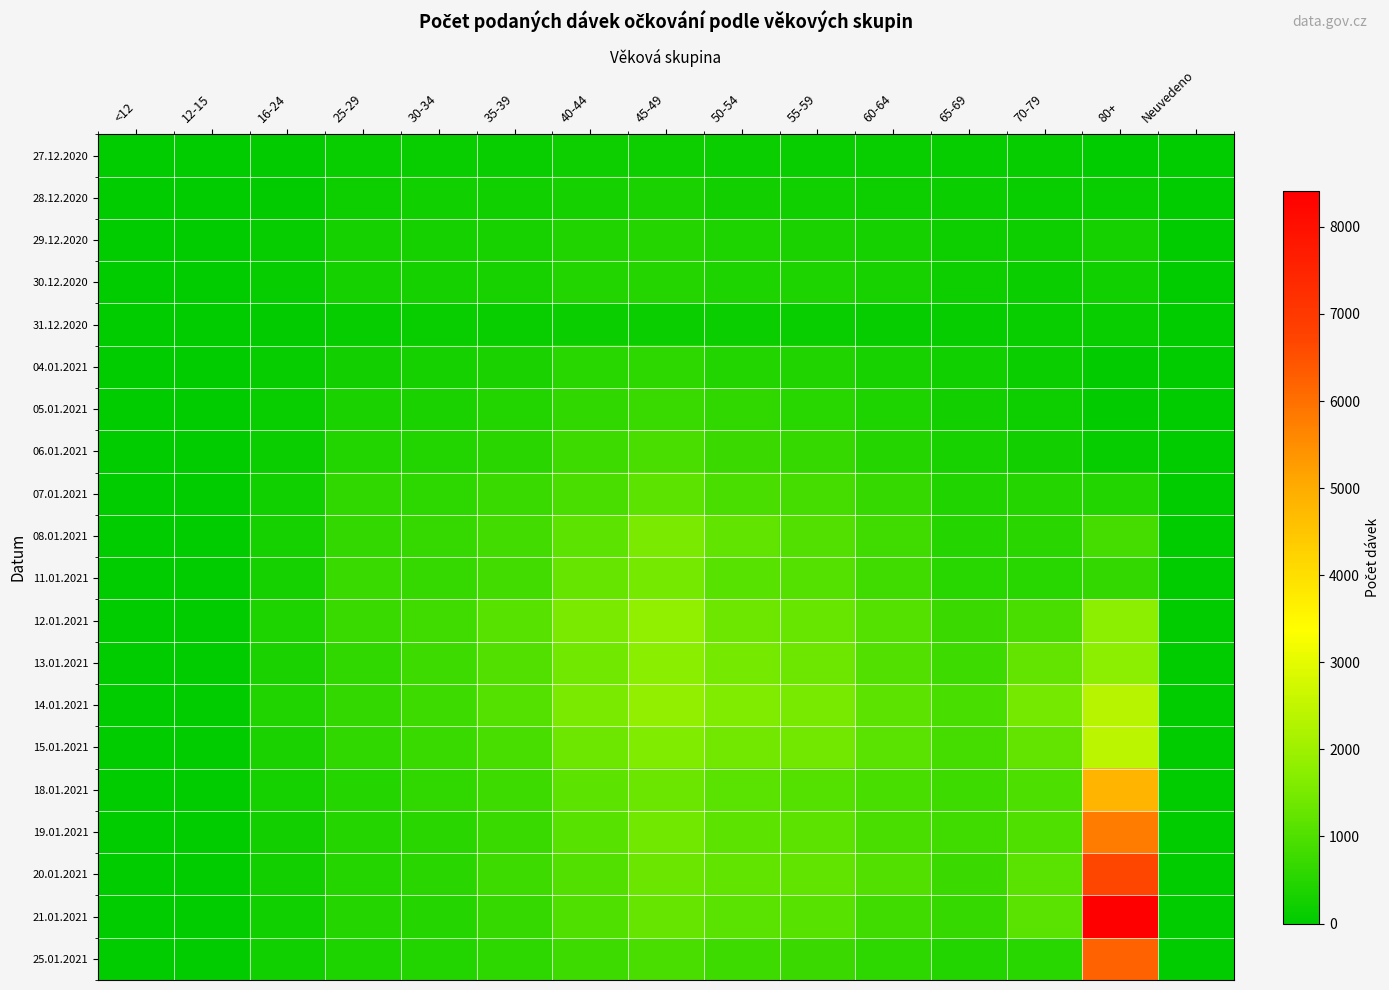

What is the difference between the highest and lowest values at 60-64?

1083